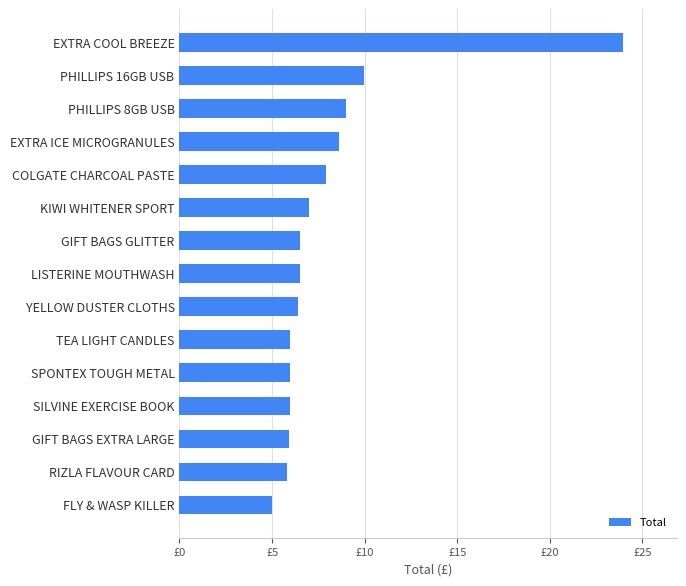

How many bars are there in total?

15